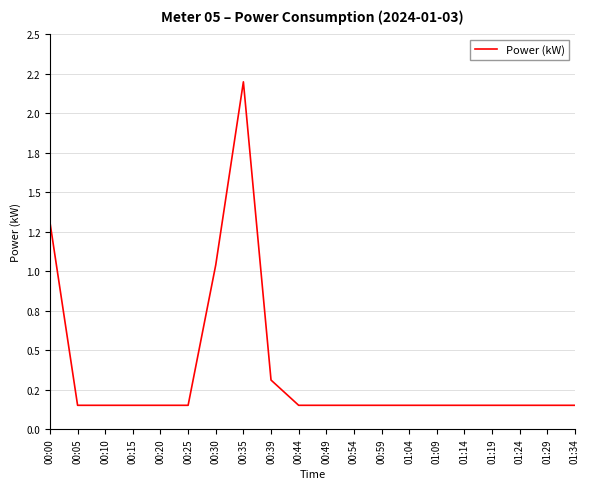

List the labels in order of value, largest first.

00:35, 00:00, 00:30, 00:39, 00:05, 00:10, 00:15, 00:20, 00:25, 00:44, 00:49, 00:54, 00:59, 01:04, 01:09, 01:14, 01:19, 01:24, 01:29, 01:34